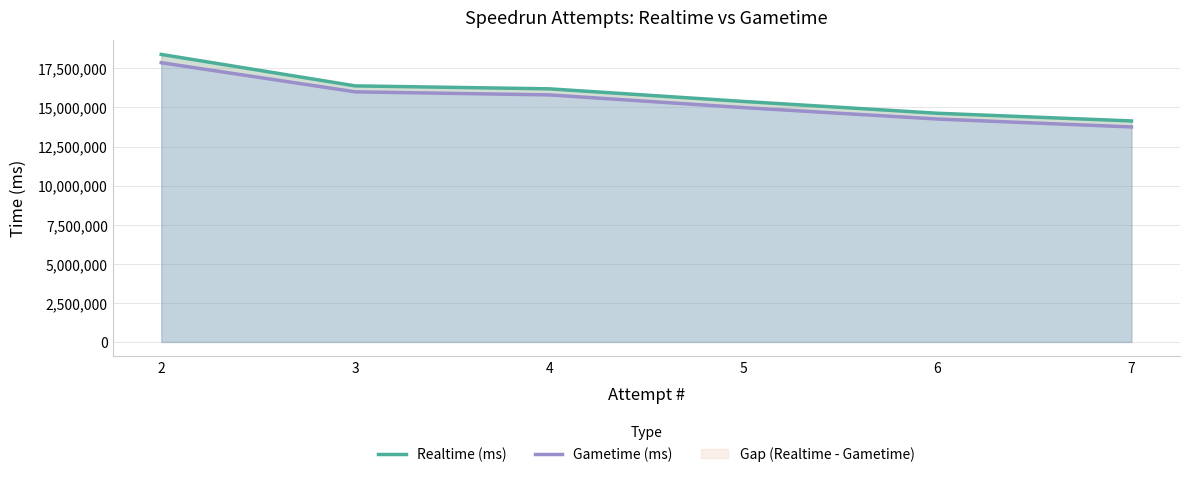

Between 6 and 4, which is larger?

4